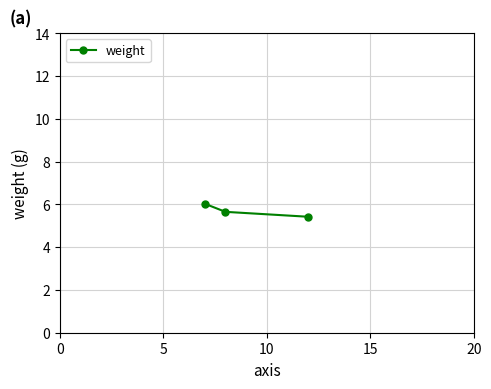

What is the sum of all values?

17.1